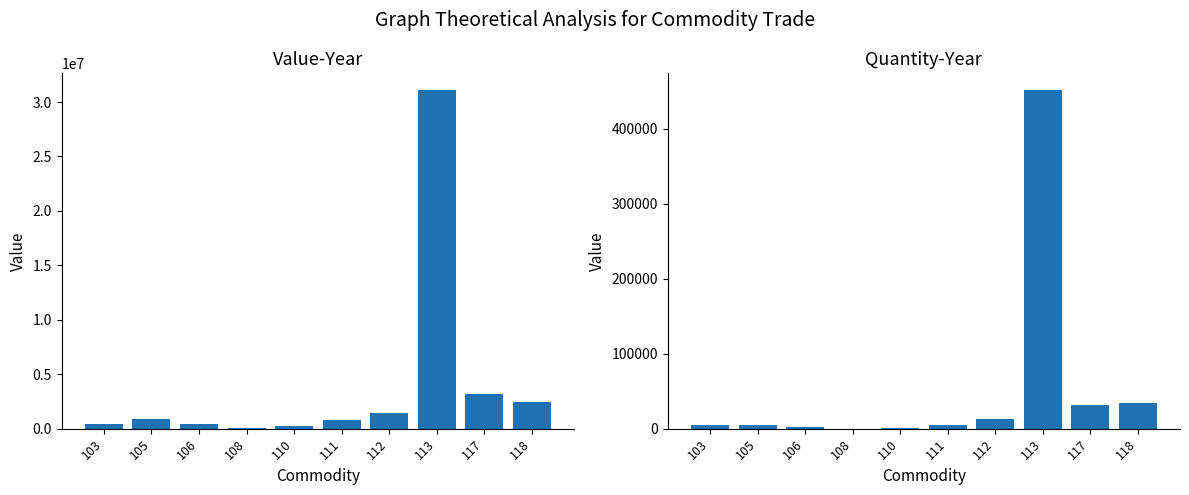

What is the difference between the maximum and minimum values in the Quantity-Year series?

451566